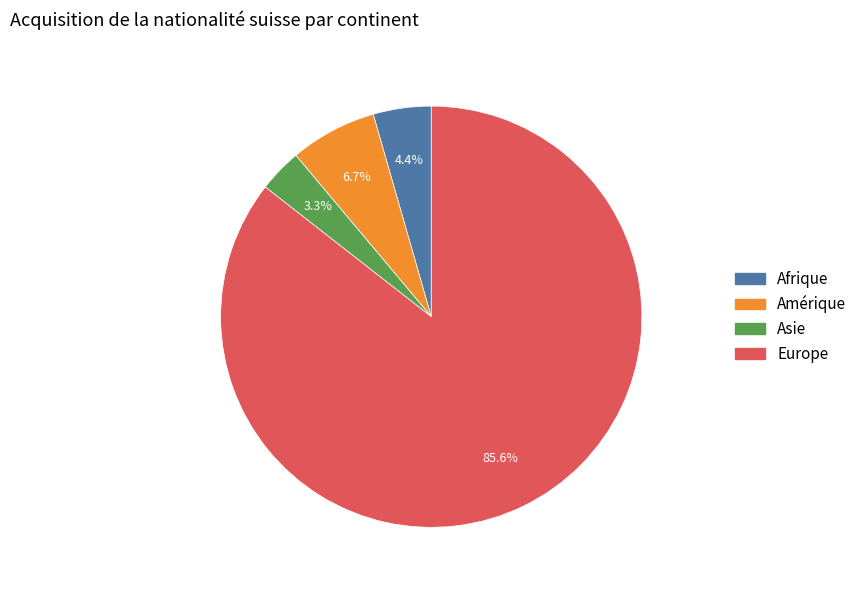

To the nearest percent, what is the difference between the Amérique and Afrique slice percentages?

2%